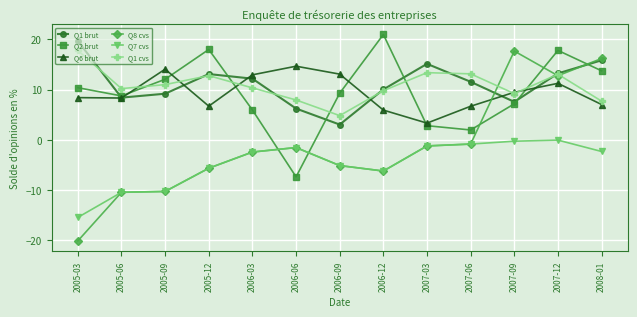

What is the total value across all series at 2006-06?

18.3